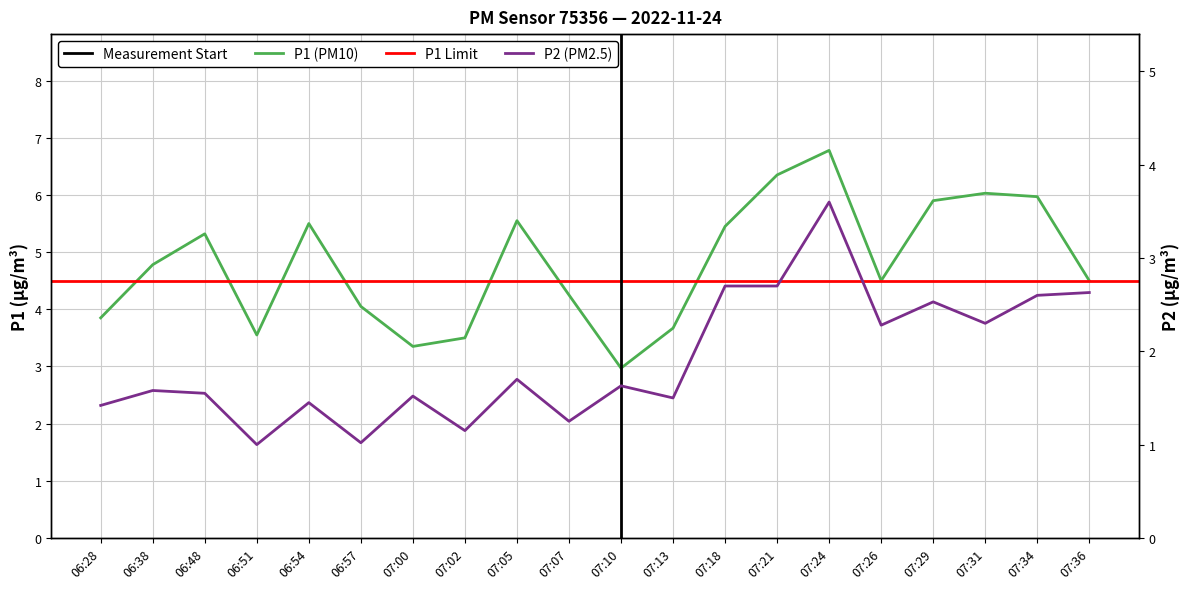

What is the sum of the P1 values at 06:28 and 07:26?

8.3